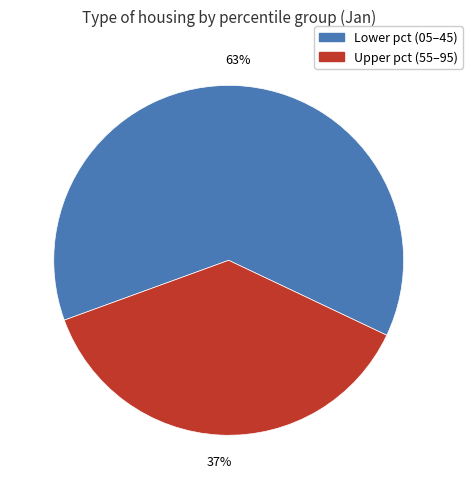

How many slices are in this pie chart?

2